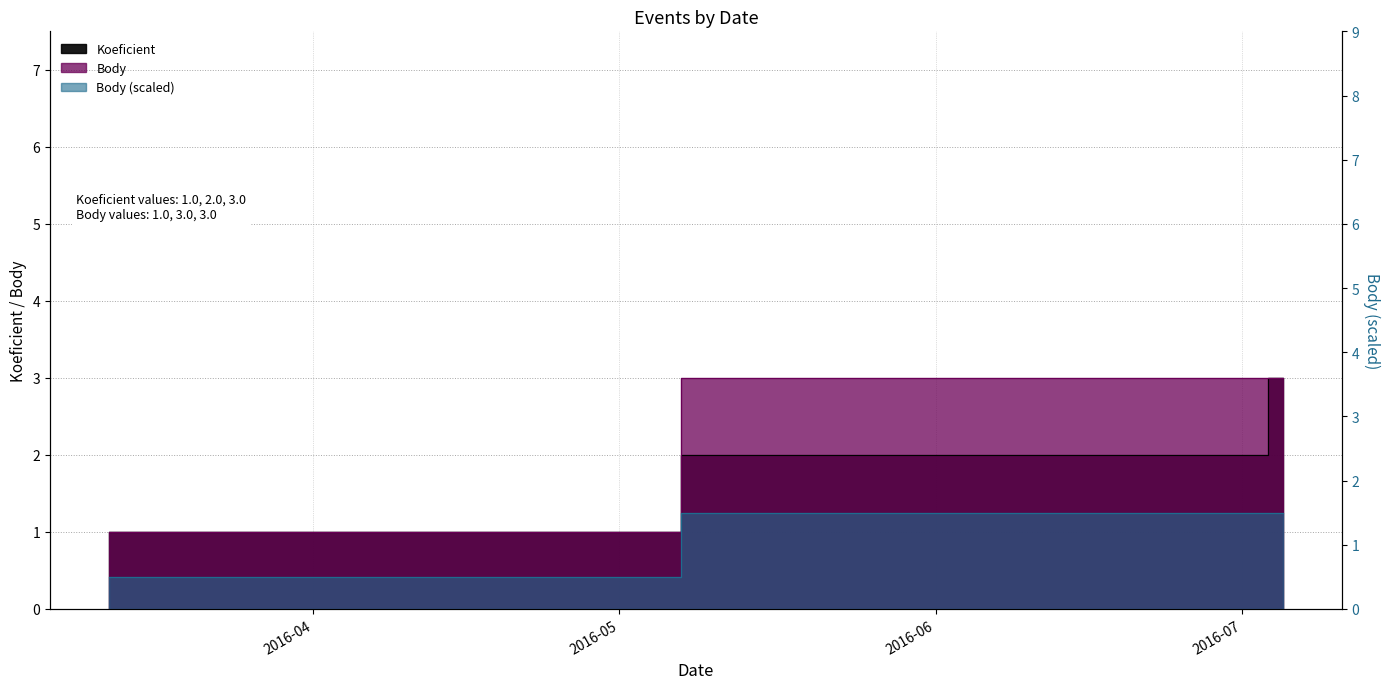

Count the Koeficient values in the range 1 to 3.

3